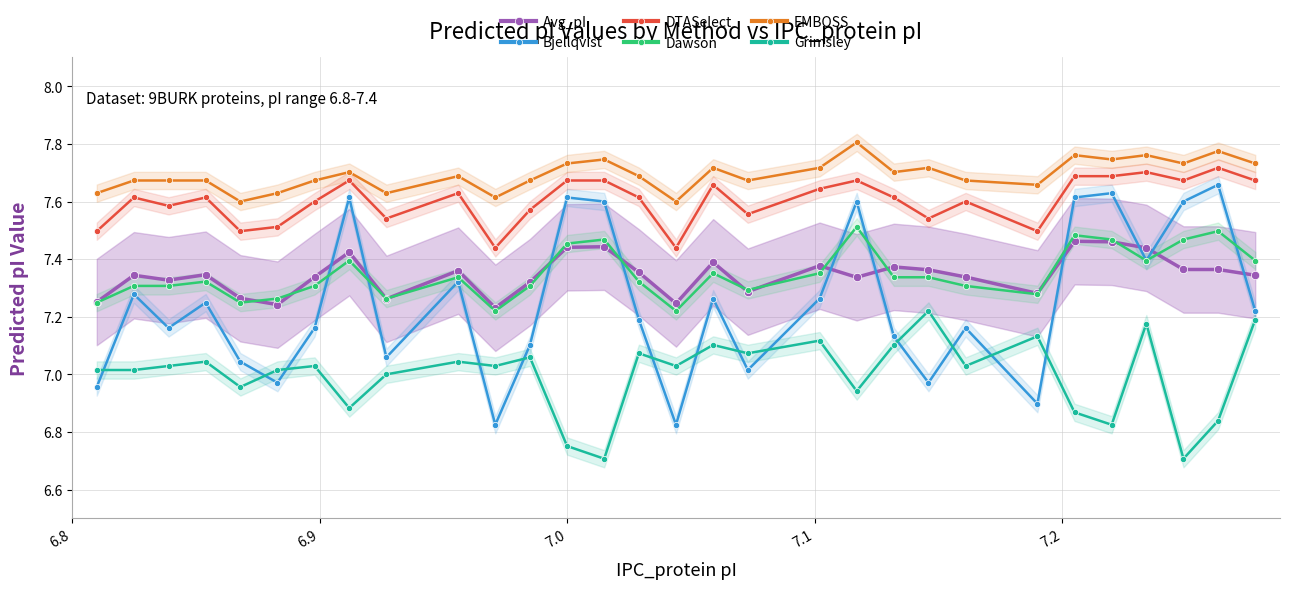

True or false: Grimsley and DTASelect cross at least once.

False